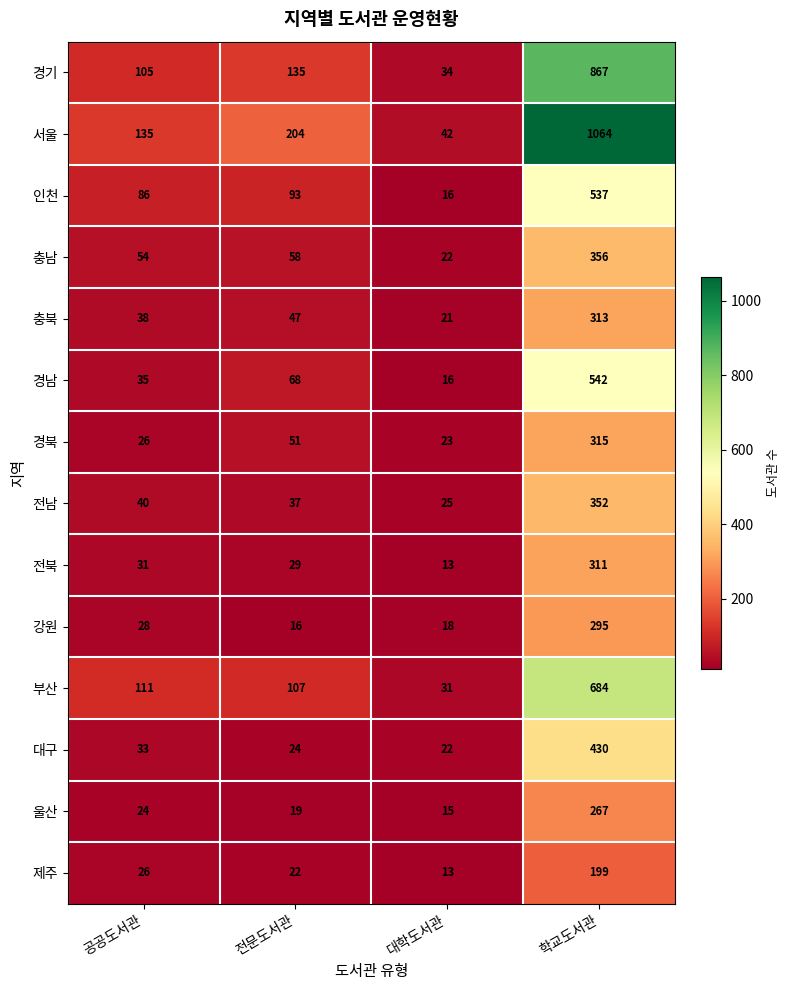

Which category has the lowest value in the 전남 series?

대학도서관